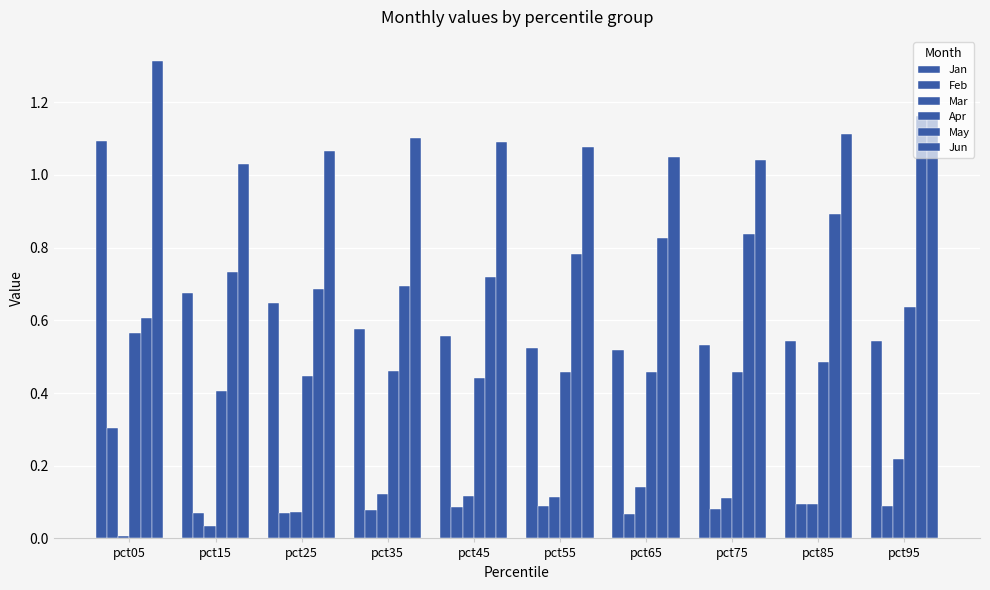

How many bars are there in each group?

6